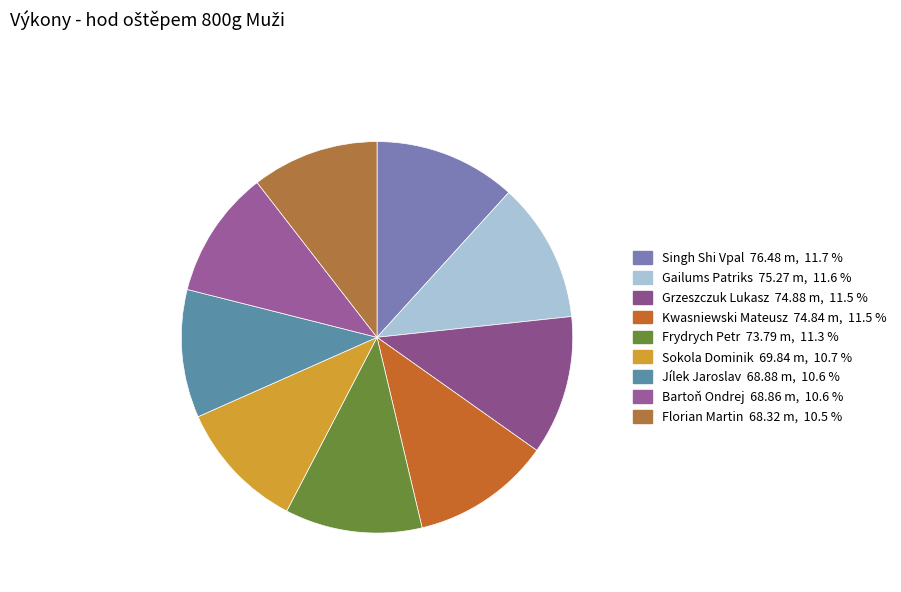

Count the number of slices in the pie.

9